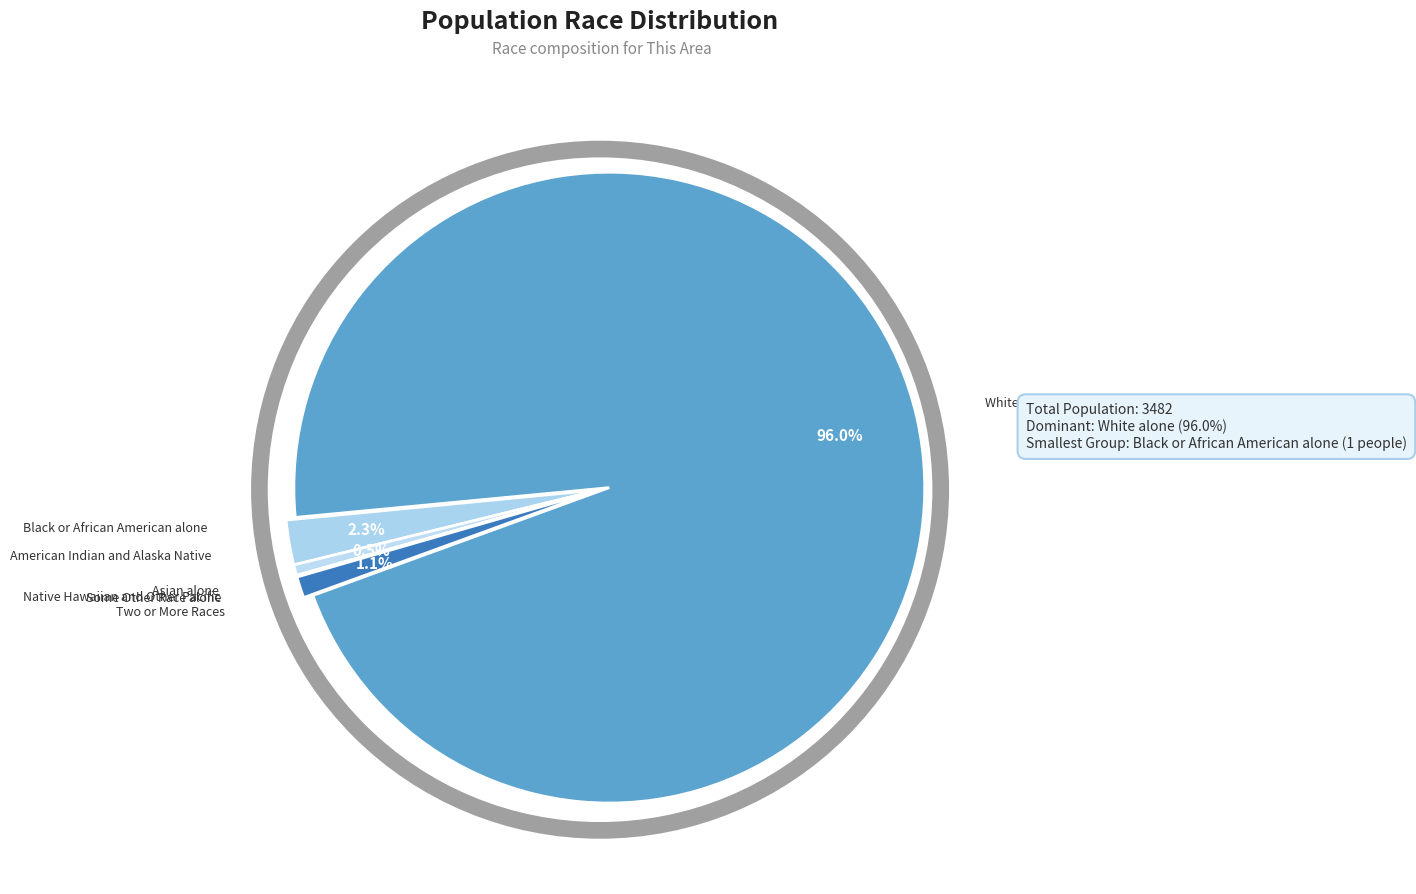

Does White alone account for over 50% of the chart?

Yes